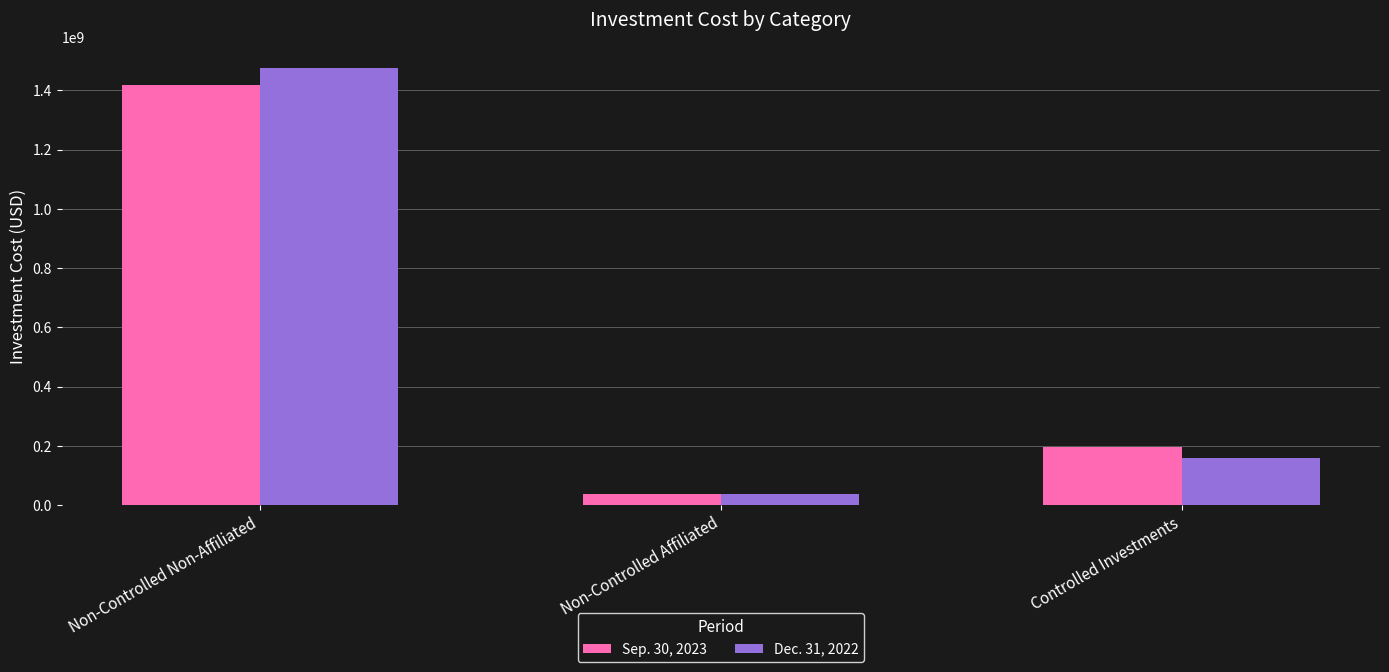

Reading left to right, transcribe all the data shown in this chart.

Sep. 30, 2023: 1417840118	38607673	195494803
Dec. 31, 2022: 1474146428	37132993	158500500